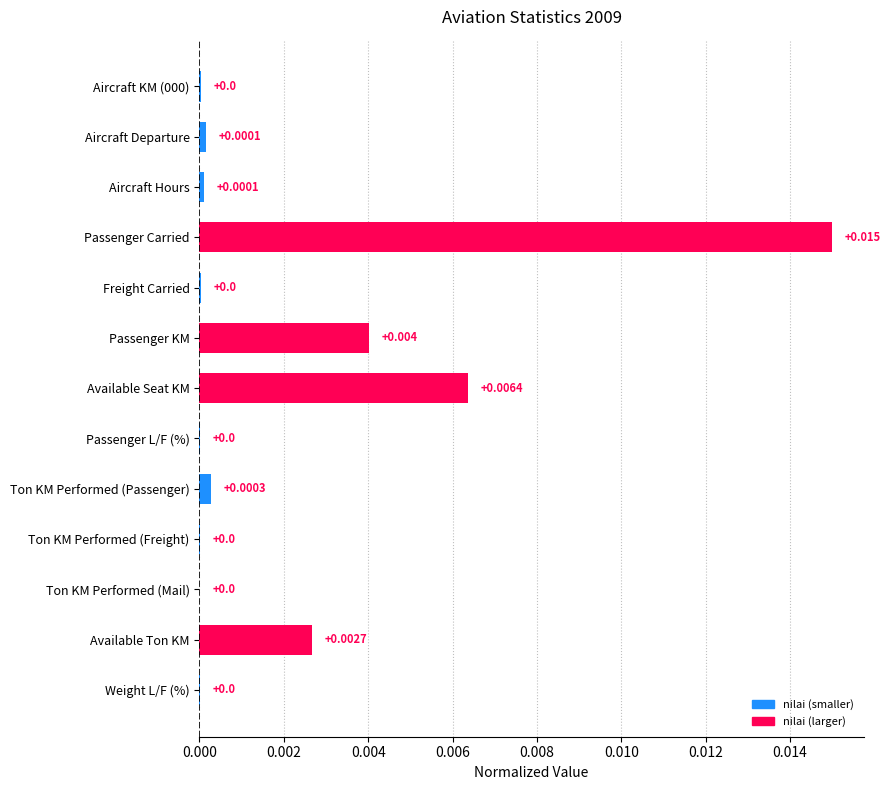

Between Aircraft Departure and Ton KM Performed (Passenger), which is larger?

Ton KM Performed (Passenger)